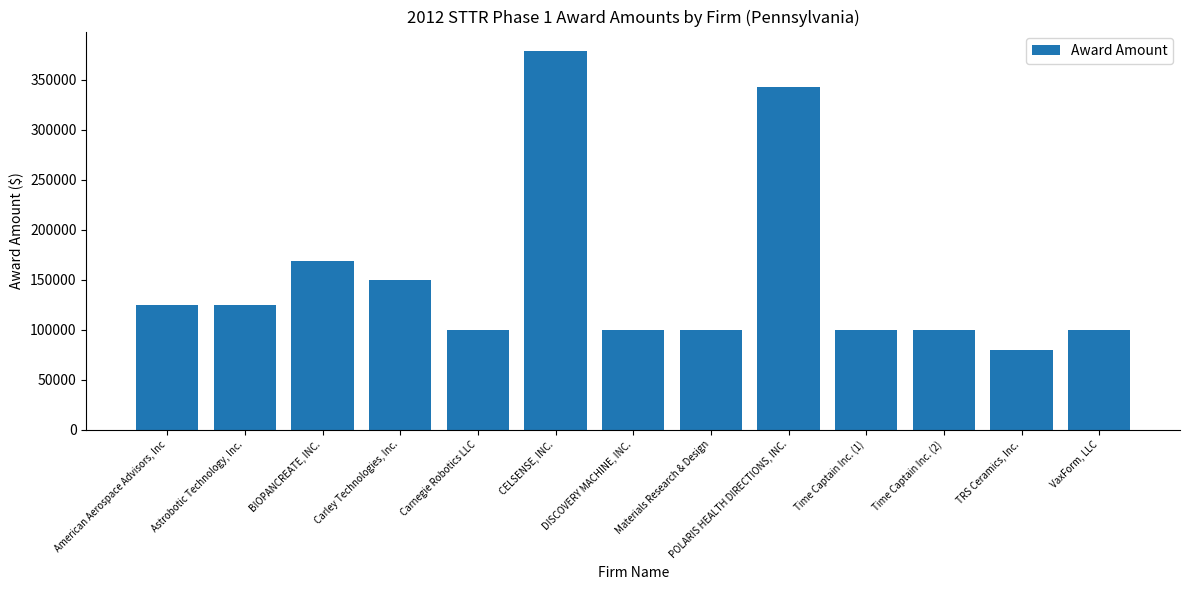

What is the change in value from American Aerospace Advisors, Inc to DISCOVERY MACHINE, INC.?

-24214